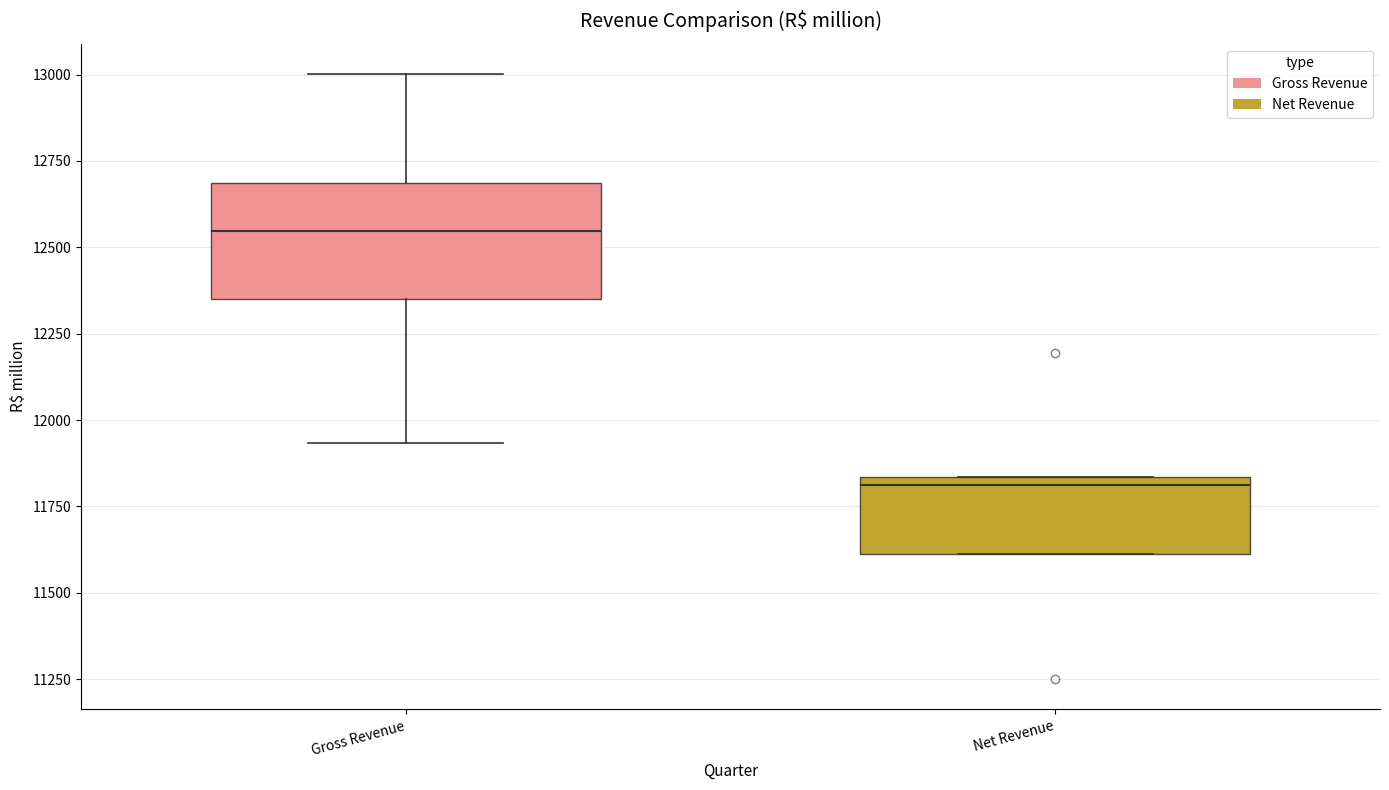

Which box's median line is the lowest?

Net Revenue